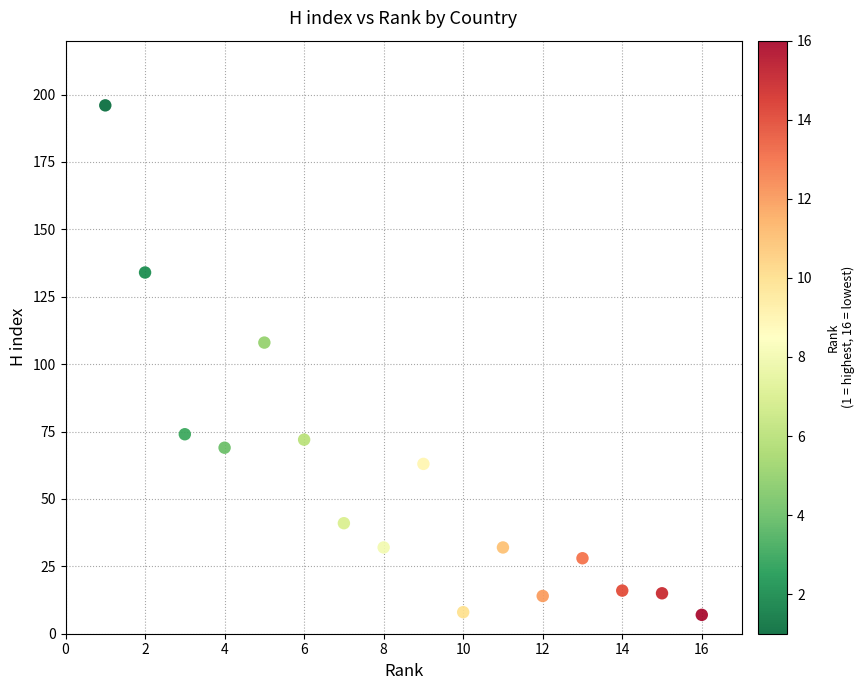

What Y value in the scatter plot is closest to 101?

108